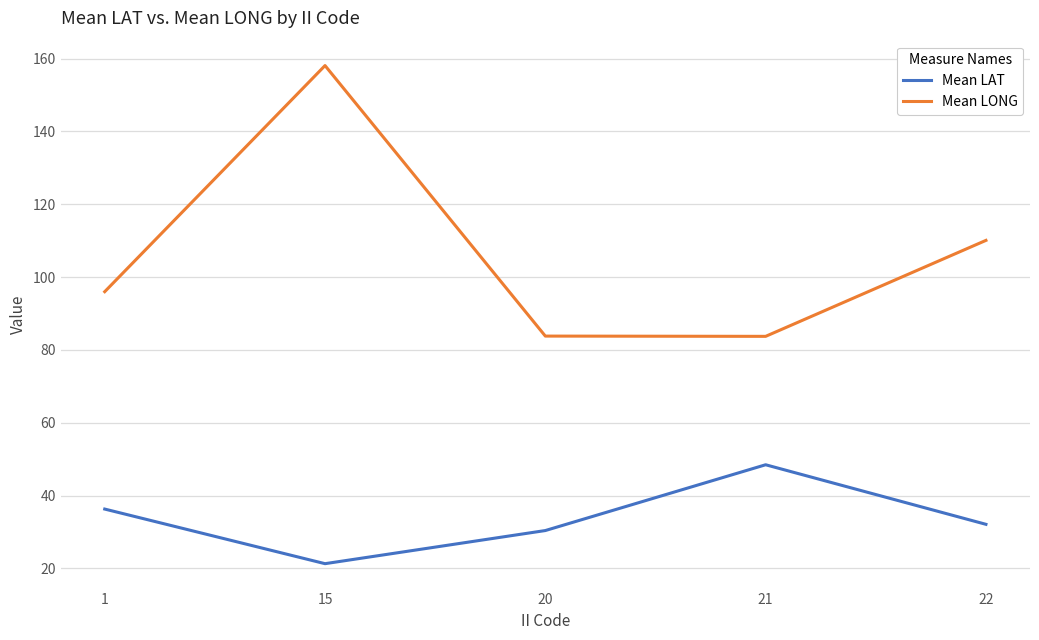

Which series has the largest range (max minus min)?

Mean LONG